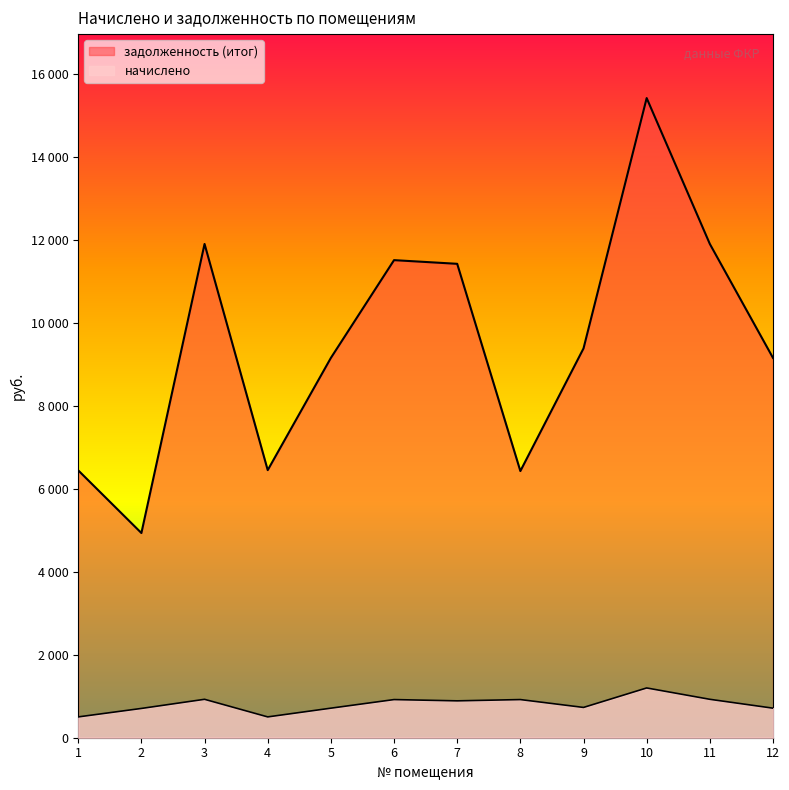

What value does the начислено series have at 2?

706.3